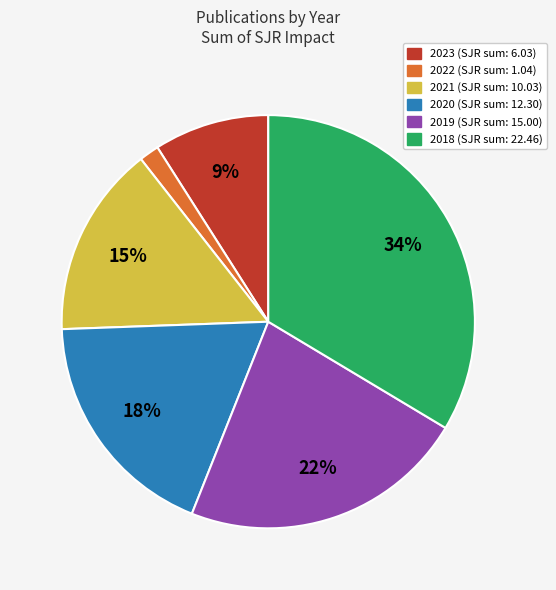

Does 2020 represent more than half of the total?

No